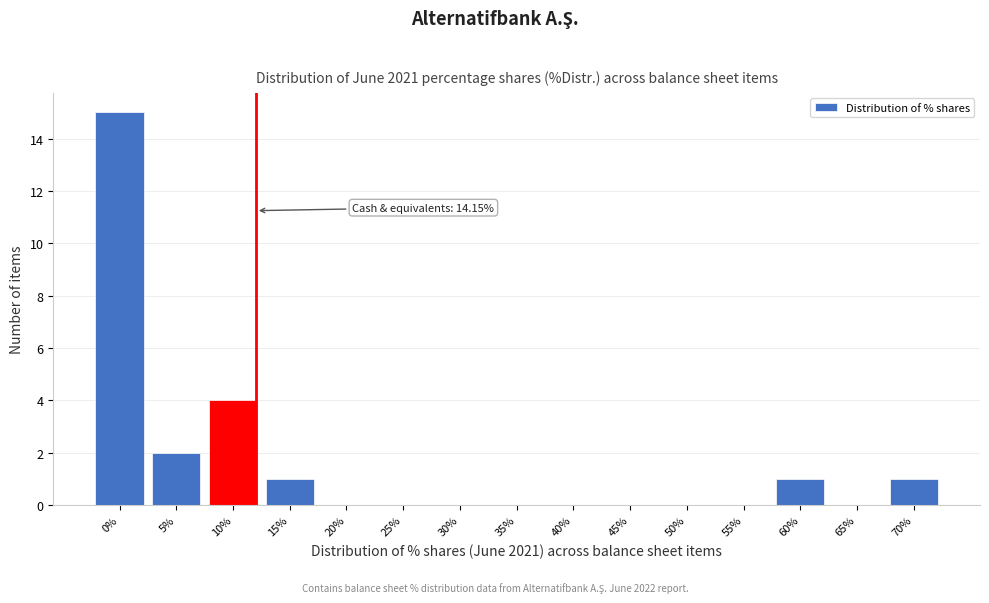

Reading left to right, extract all data points from this chart.

0%=15	5%=2	10%=4	15%=1	20%=0	25%=0	30%=0	35%=0	40%=0	45%=0	50%=0	55%=0	60%=1	65%=0	70%=1